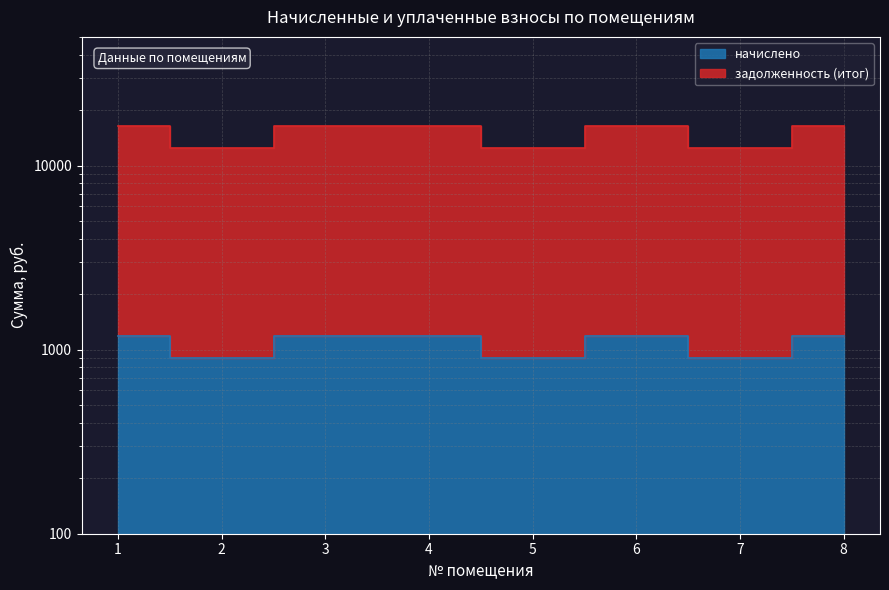

What is the difference between the начислено values at 7 and 3?

281.9